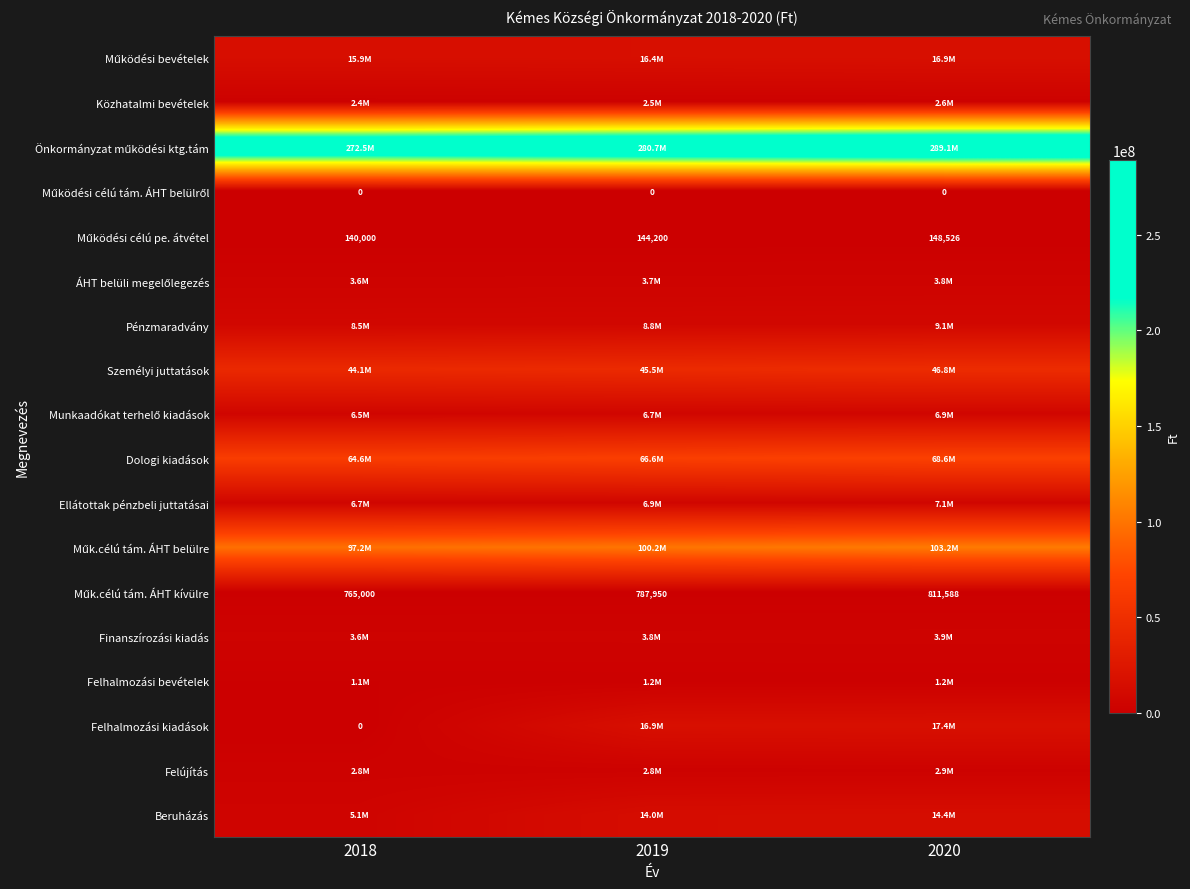

Is the value of Finanszírozási kiadás at 2019 greater than the value of ÁHT belüli megelőlegezés at 2019?

Yes